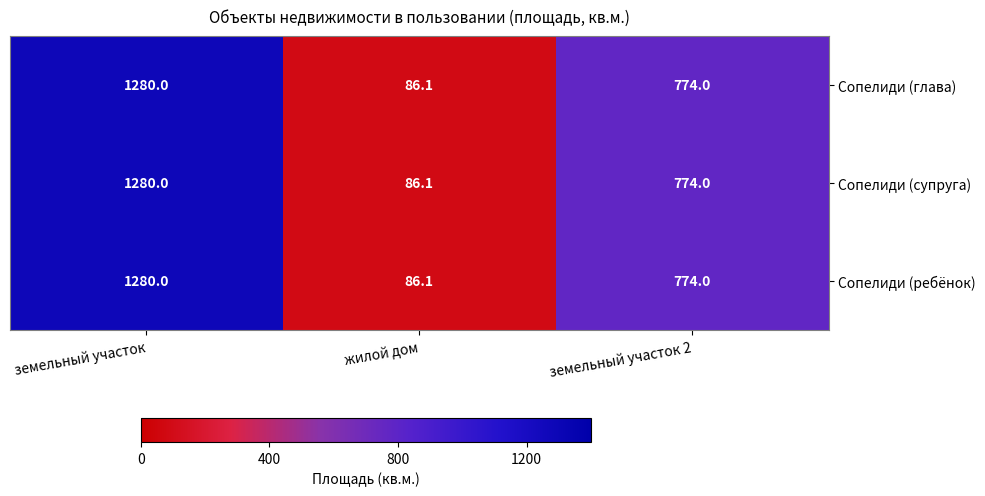

How many values in the Сопелиди (ребёнок) series are below 774?

1